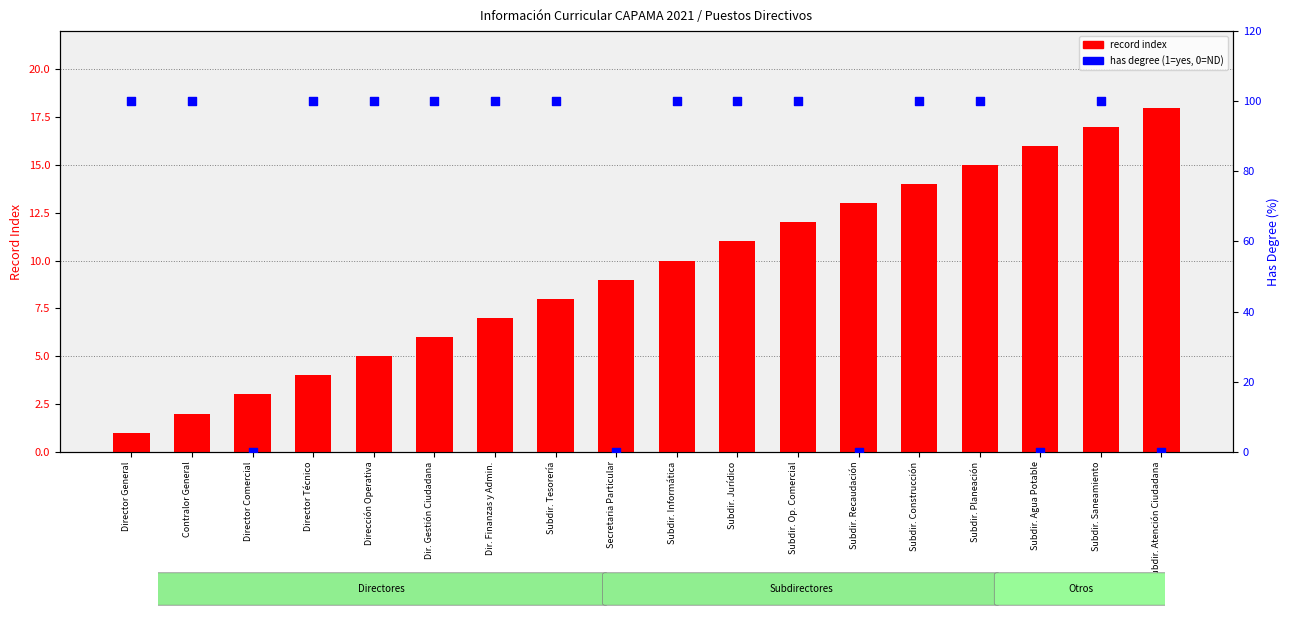

Which series reaches the maximum Y coordinate?

has degree (percentile)